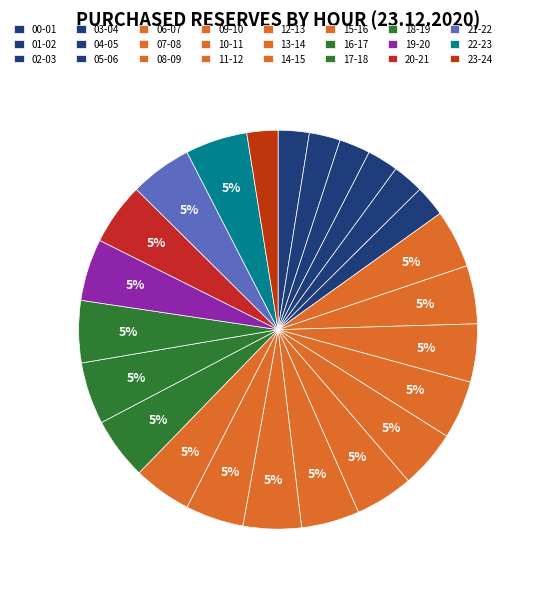

Which slice is the smallest?

00 - 01